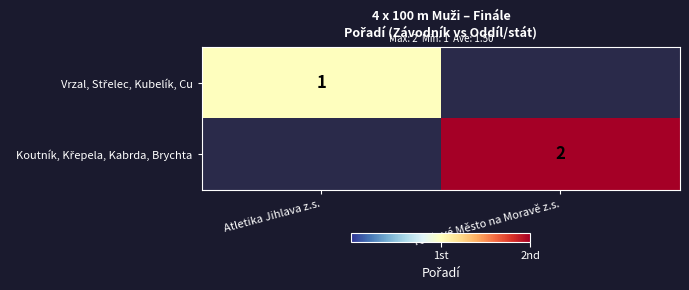

What is the difference between the Koutník, Křepela, Kabrda, Brychta values at TJ Nové Město na Moravě z.s. and Atletika Jihlava z.s.?

2